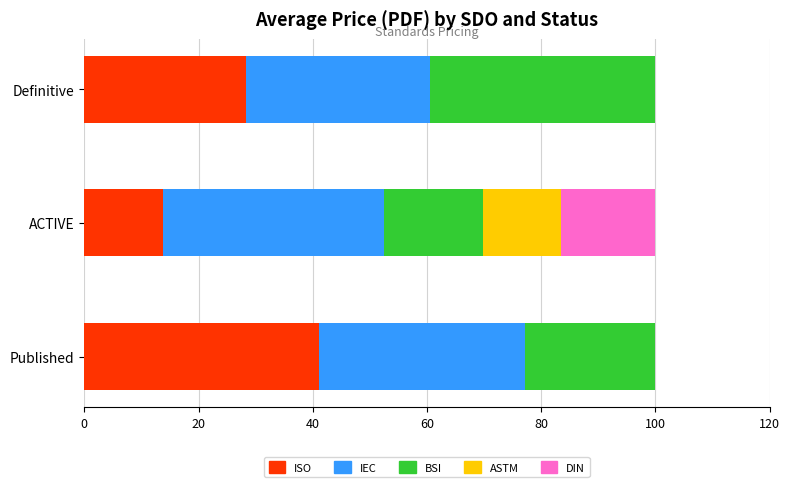

The ISO series shows 58.5 at Published. True or false?

False